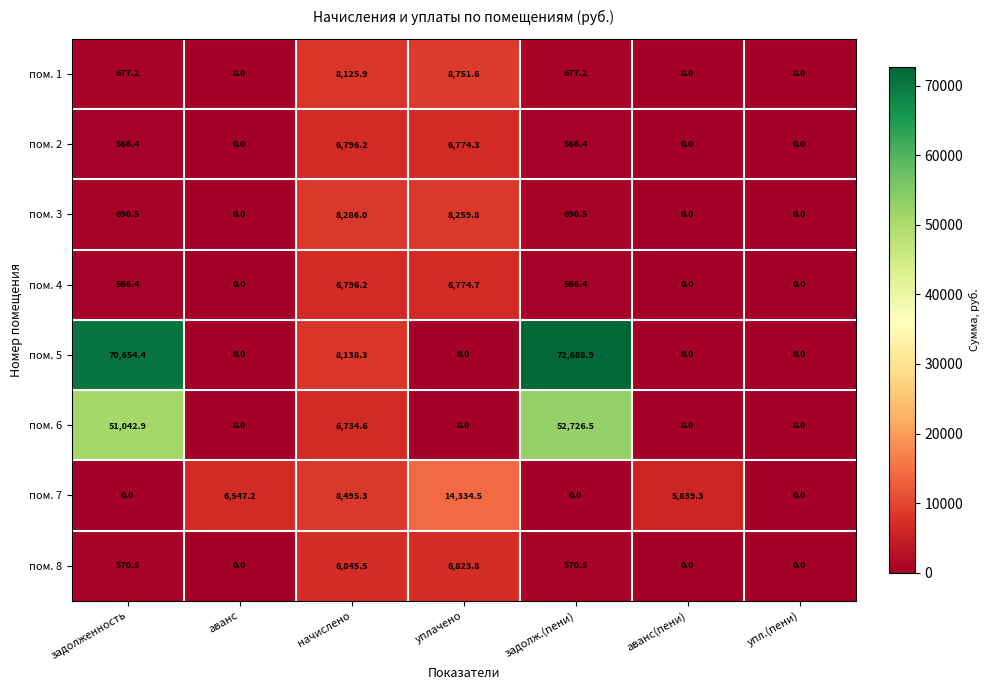

What is the sum of all пом. 5 values?

151481.6